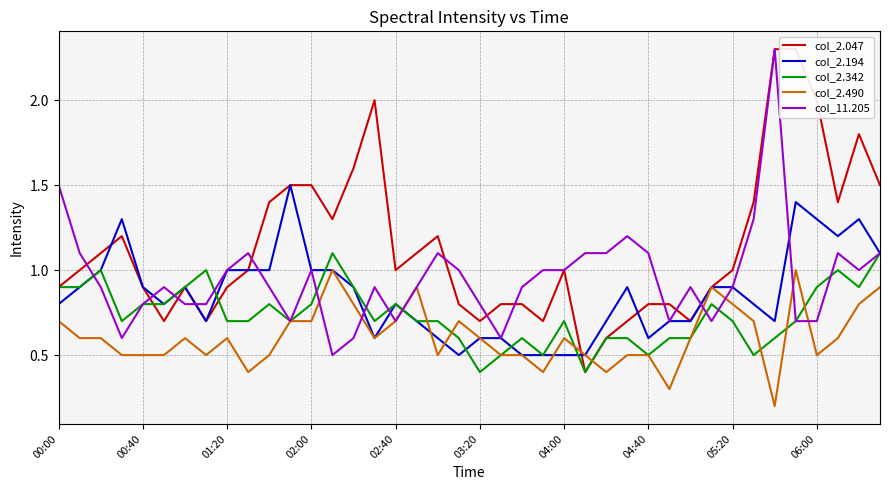

After their last crossing, which series has the higher values: col_2.342 or col_11.205?

col_11.205